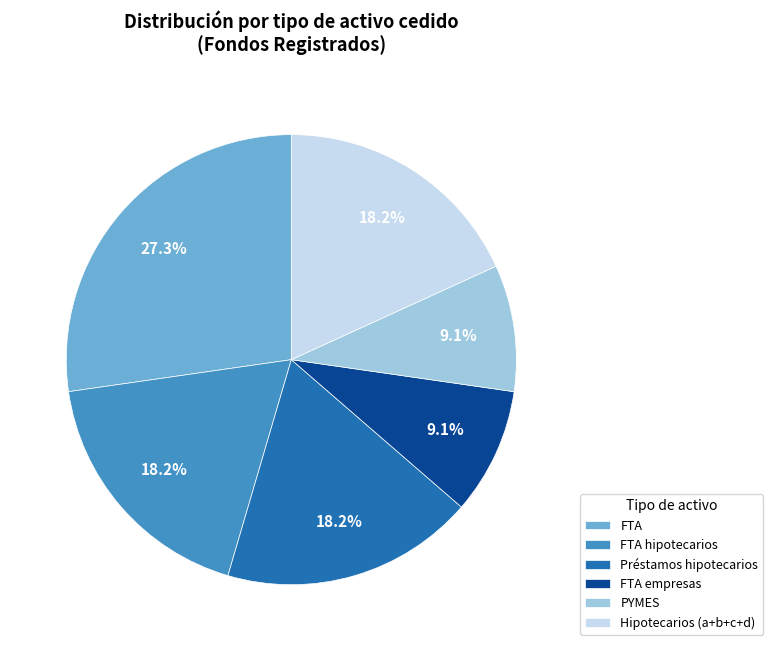

To the nearest percent, what is the difference between the Préstamos hipotecarios and FTA empresas slice percentages?

9%